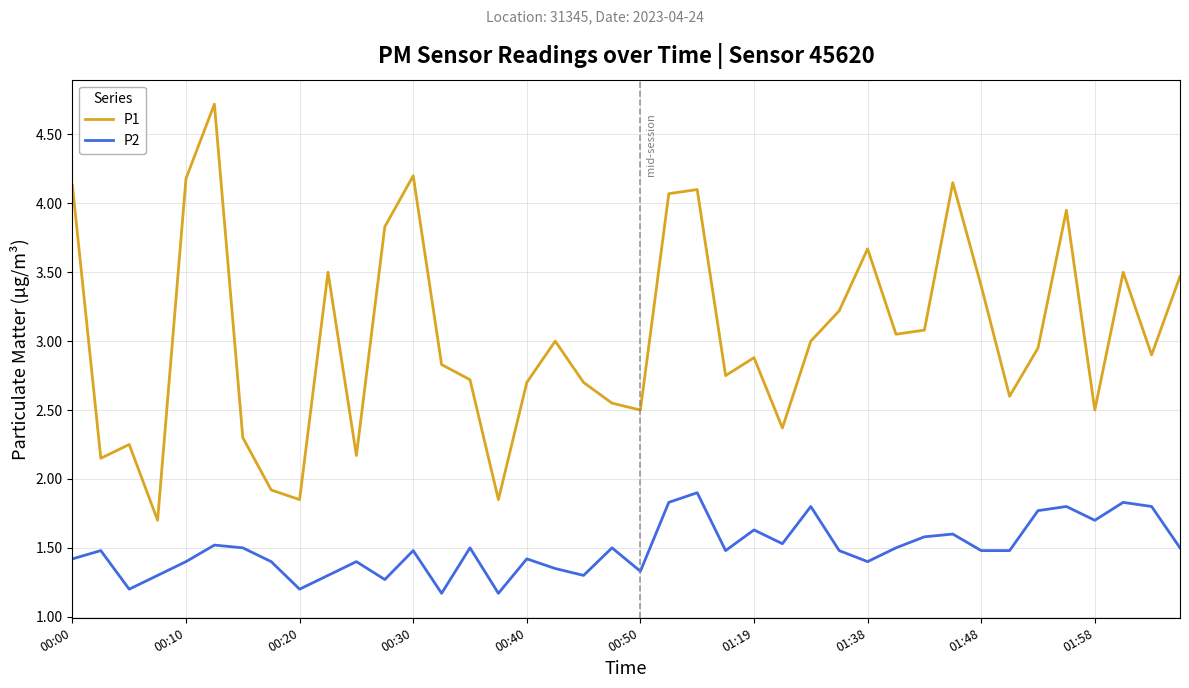

Rank the series by their average value, from highest to lowest.

P1, P2